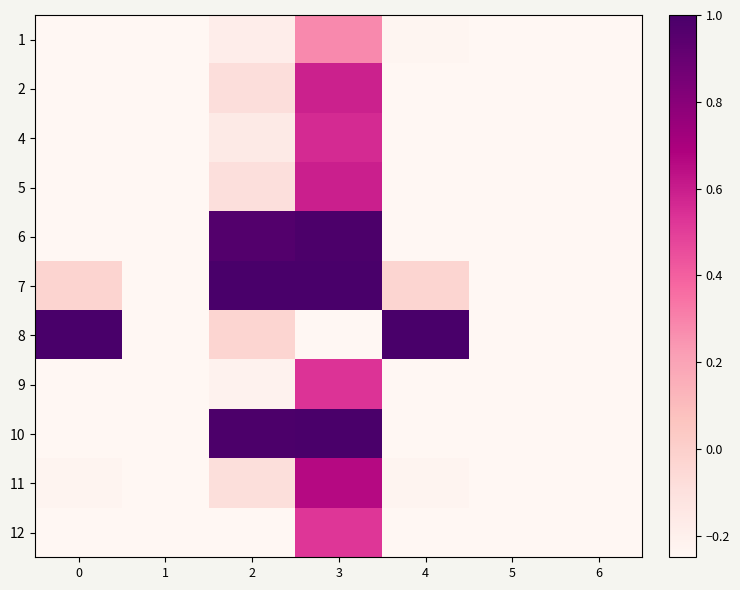

At 6, list the series in order from smallest to largest.

1, 2, 4, 5, 6, 7, 8, 9, 10, 11, 12